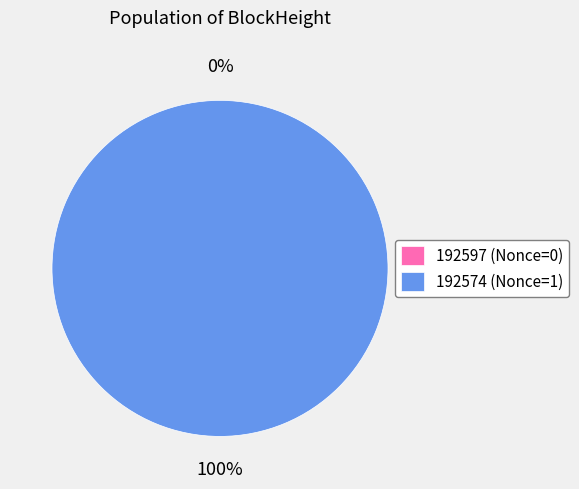

True or false: 192597 accounts for 1% of the total.

False